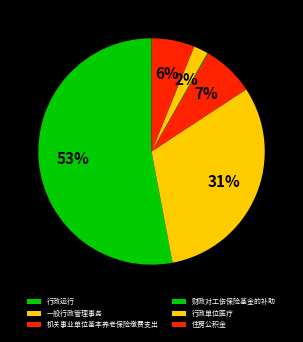

Which category has the smallest portion of the pie?

财政对工伤保险基金的补助